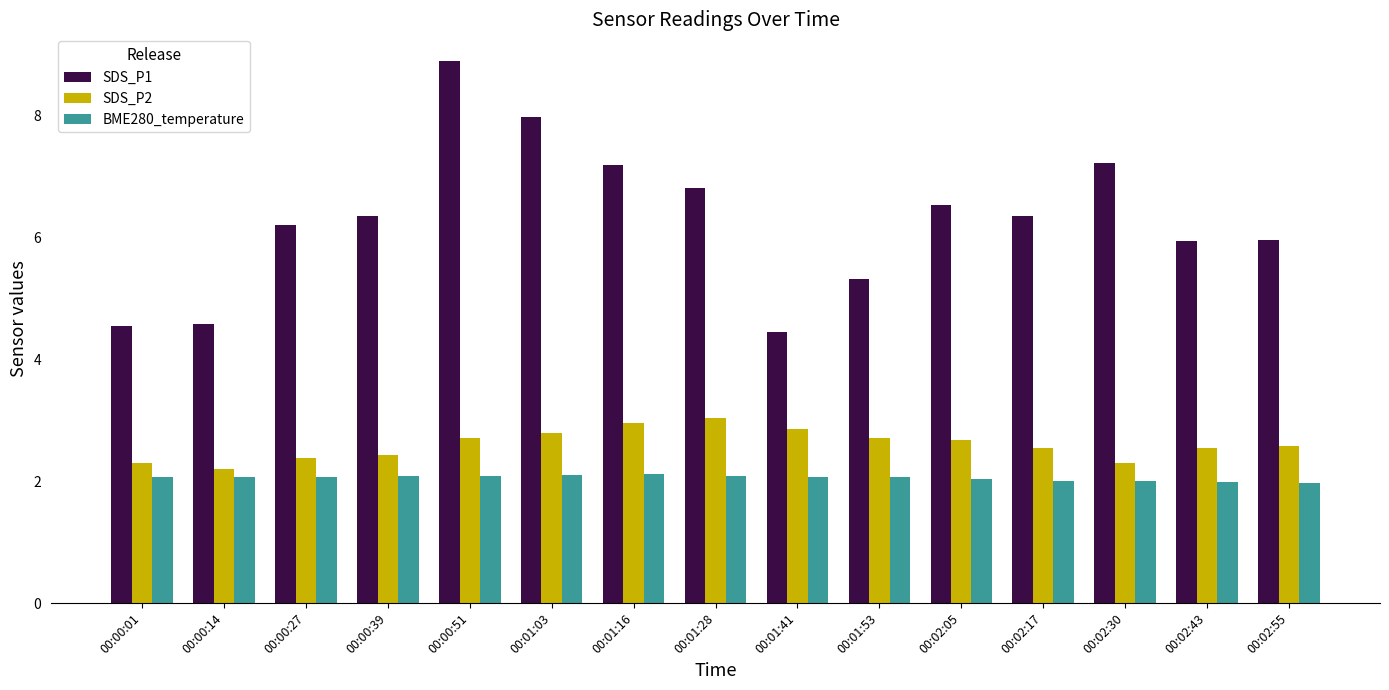

Between 00:00:27 and 00:01:16, which series saw the biggest shift?

SDS_P1